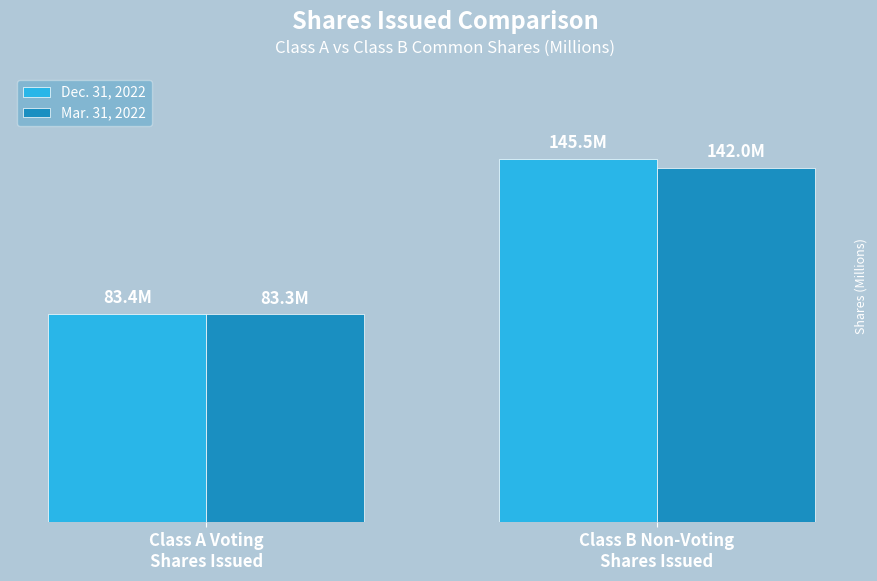

Does the chart contain any negative values?

No